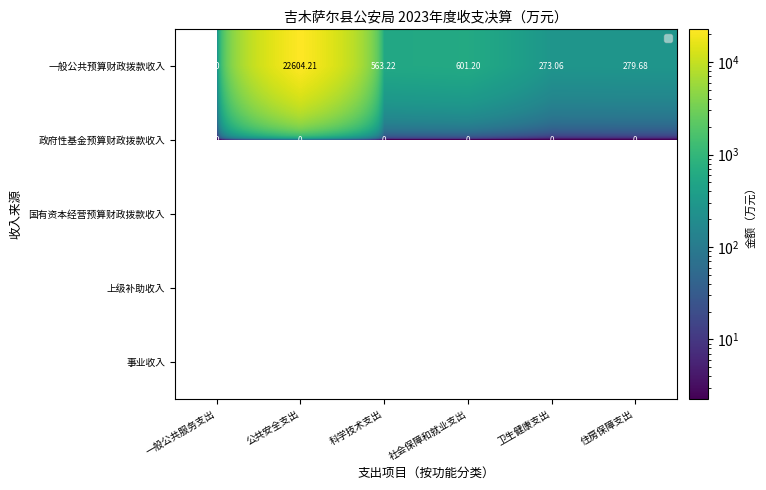

Which category has the highest value across all series?

公共安全支出